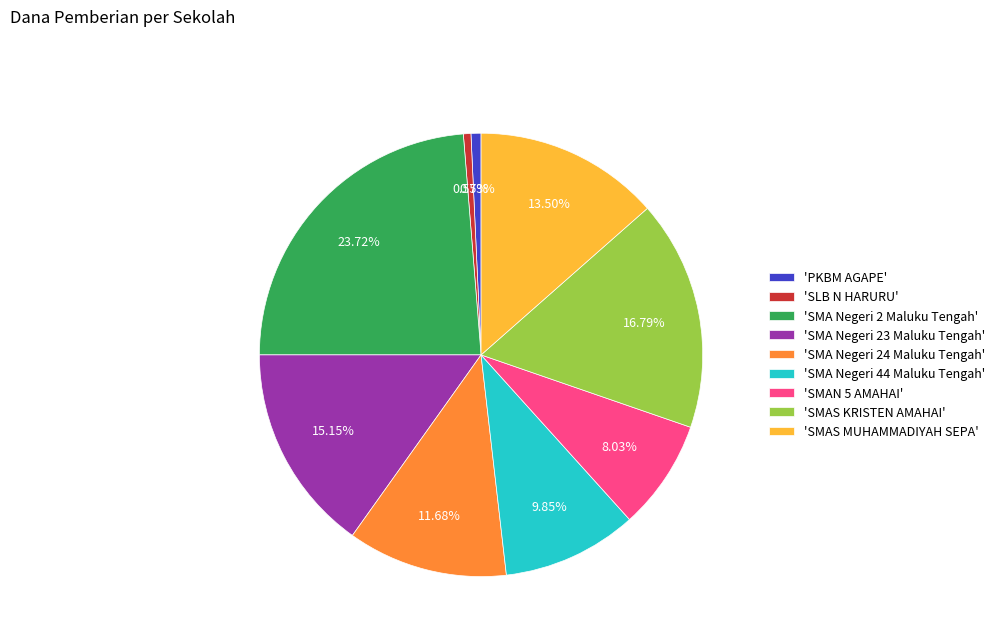

Is there any slice that represents more than half of the pie?

No